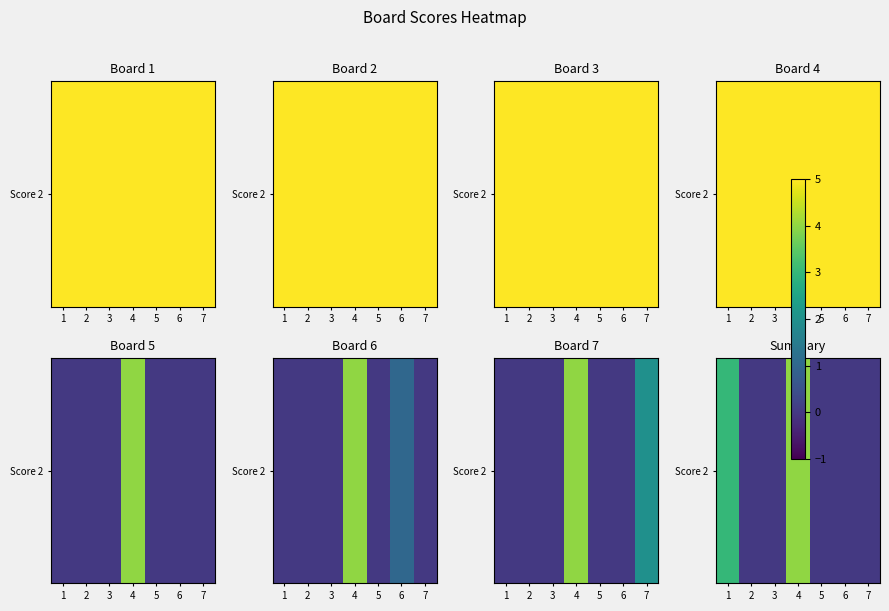

What is the sum of all values?

7